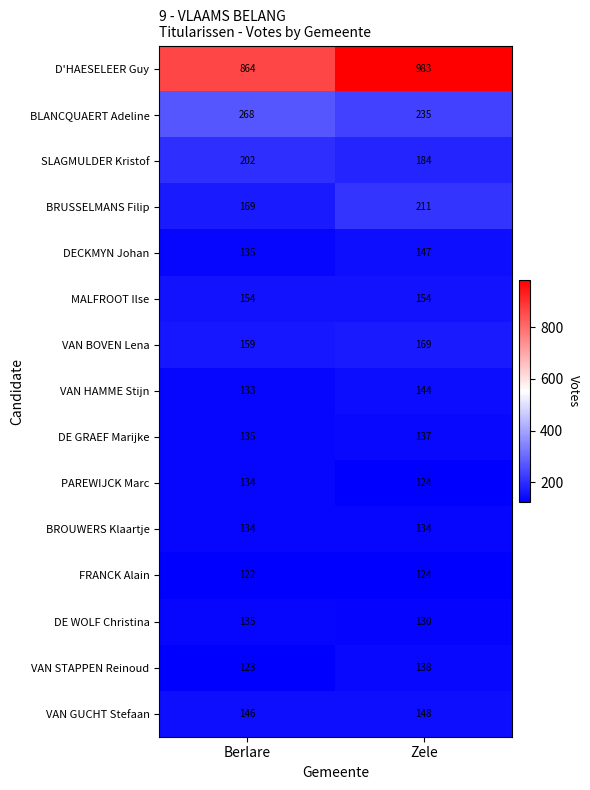

At which category does the chart reach its peak across all series?

Zele